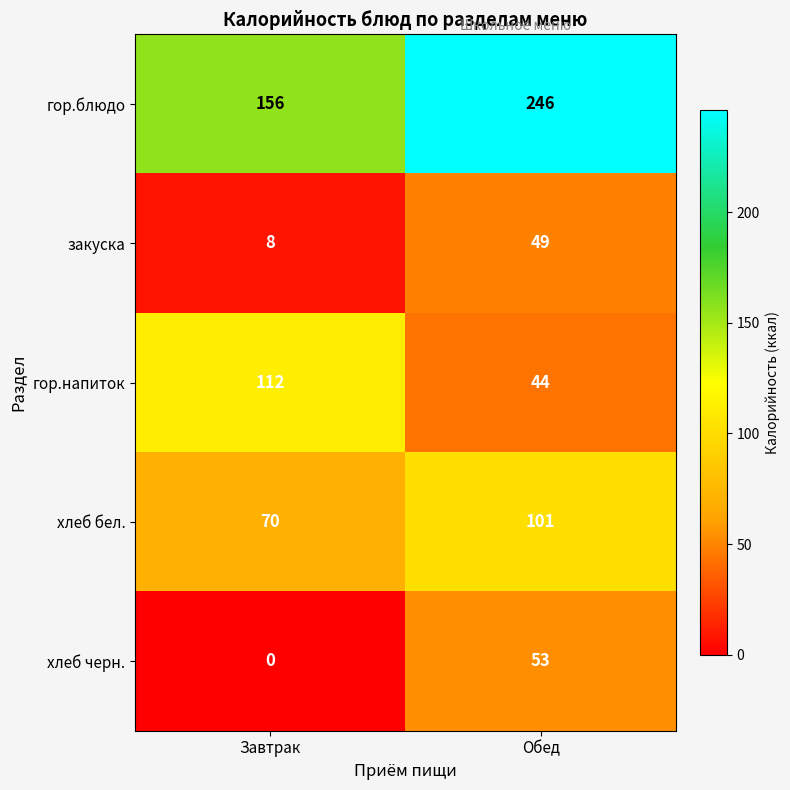

What is the greatest value displayed?

246